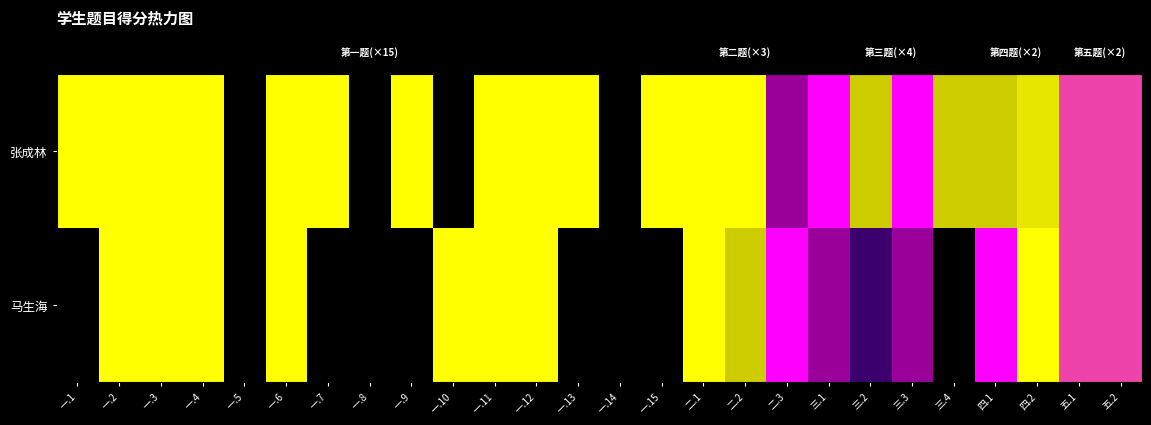

Which series has the largest total across all categories?

张成林